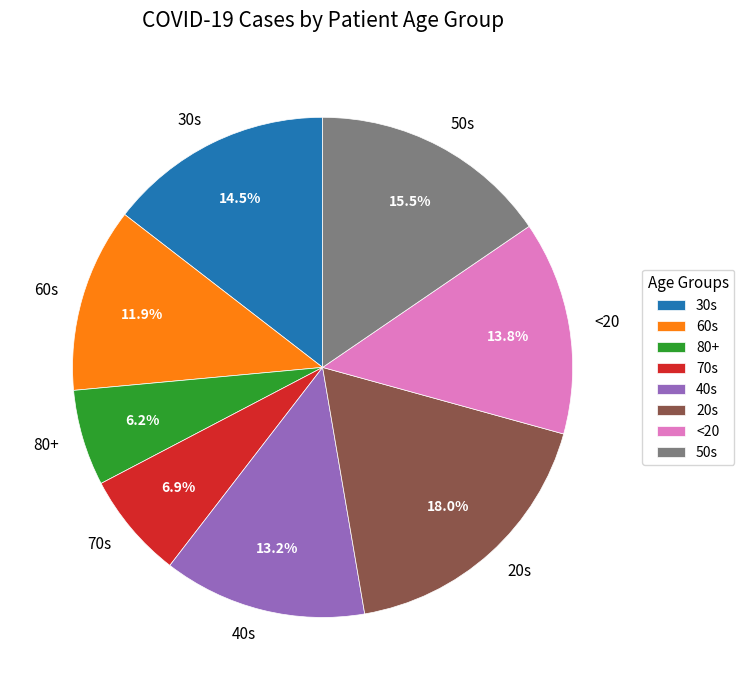

Which category has the smallest portion of the pie?

80+